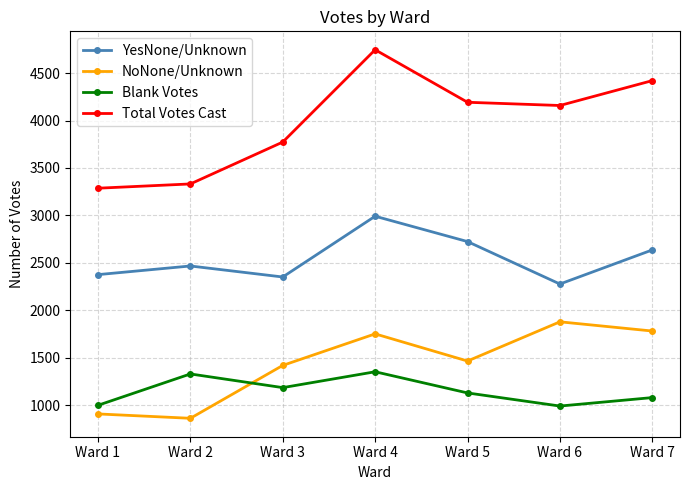

What is the value of the Total Votes Cast point at the 4th from the left?

4745